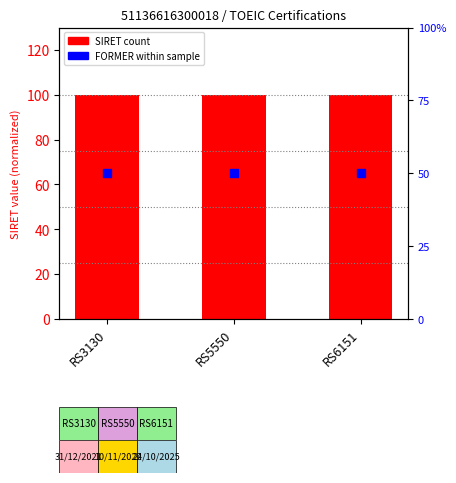

What is the total value across all series at RS3130?

150